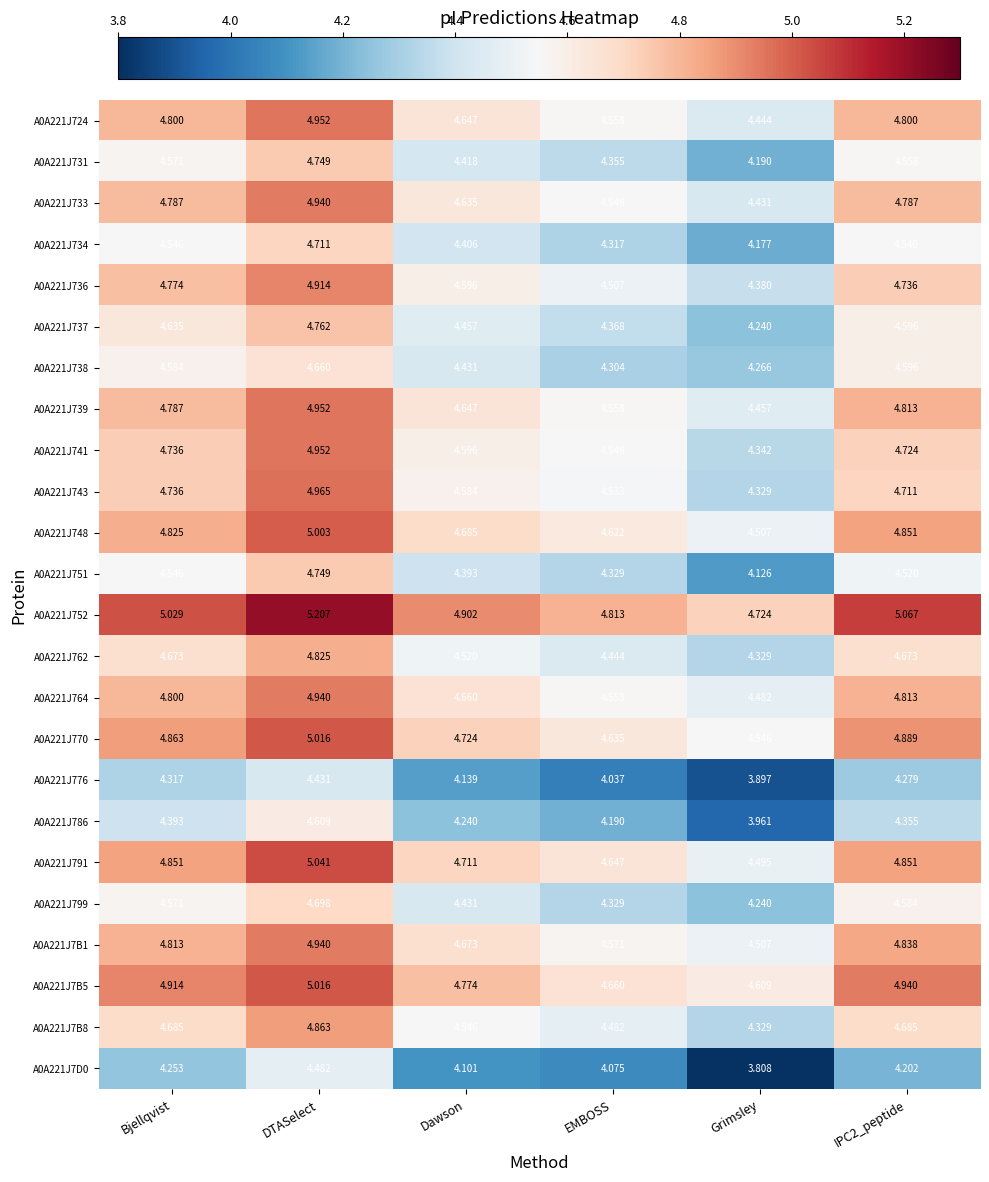

What is the greatest value displayed?

5.2